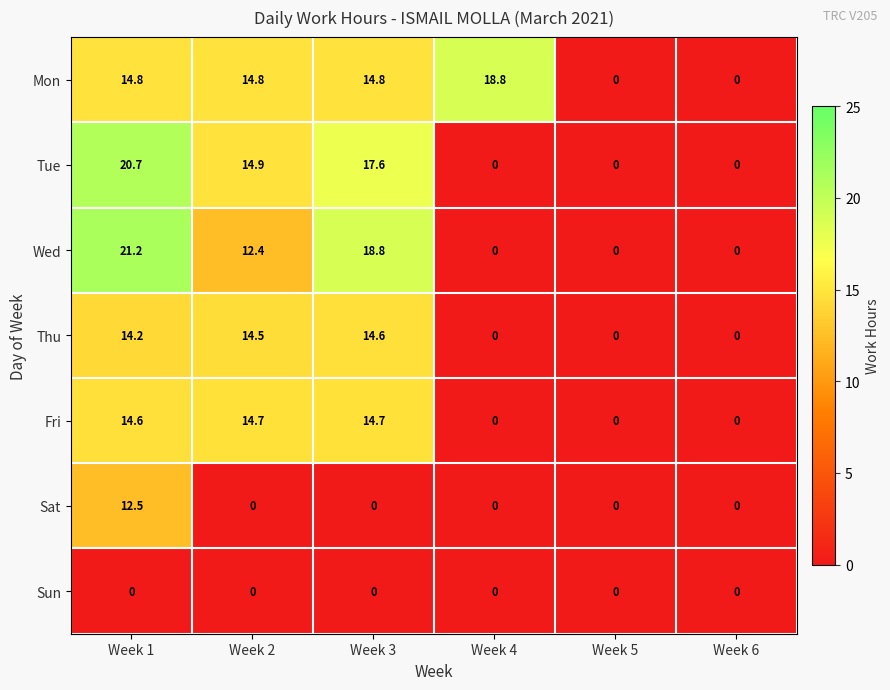

Which series has the largest total across all categories?

Mon